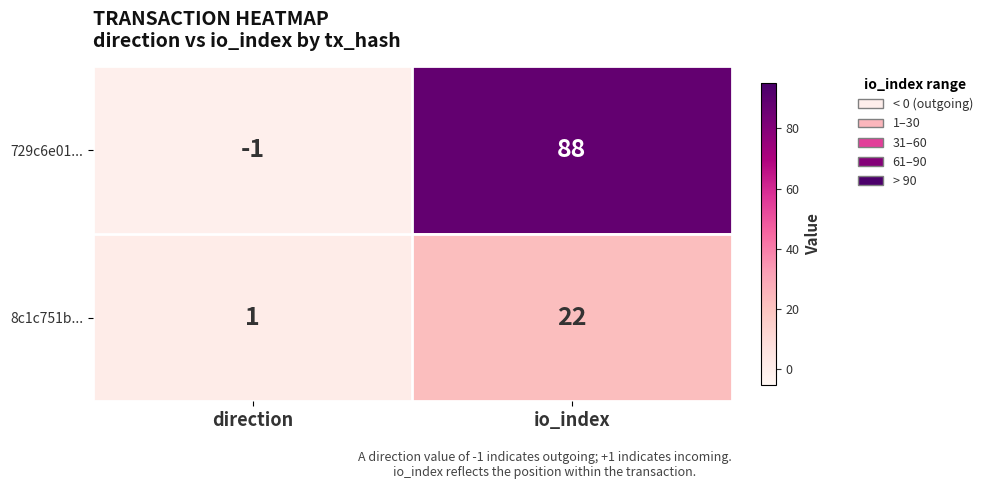

Reading left to right, list all the values displayed in this chart.

729c6e01...: direction=-1	io_index=88
8c1c751b...: direction=1	io_index=22